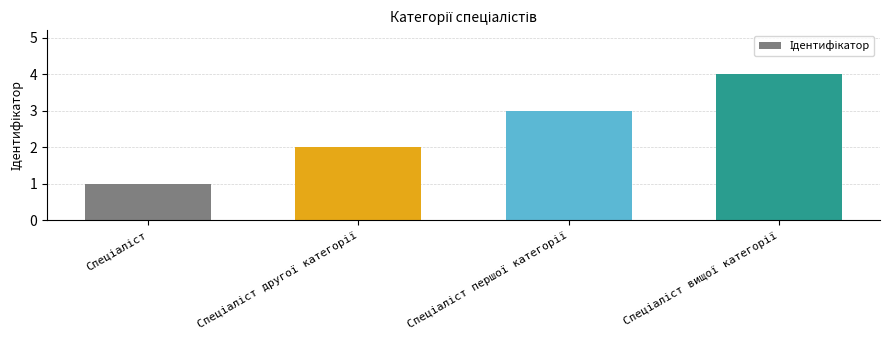

What is the greatest value displayed?

4